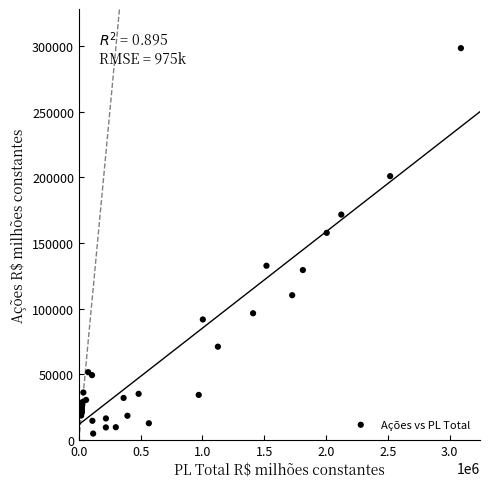

What Y value in the scatter plot is closest to 151565?

157694.3